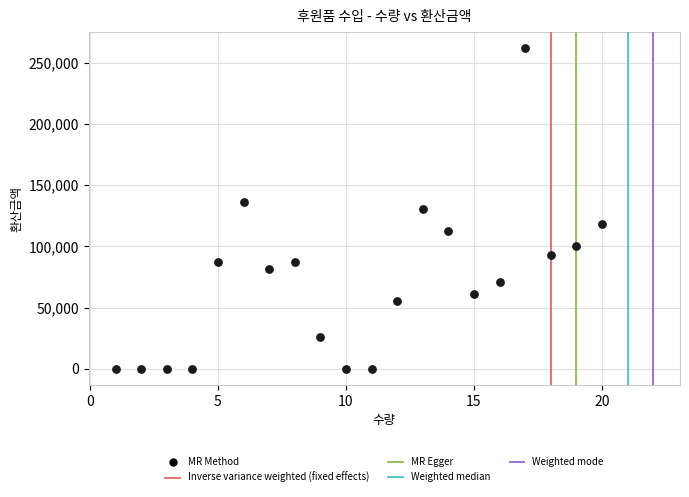

What is the range of X values (max minus min)?

19